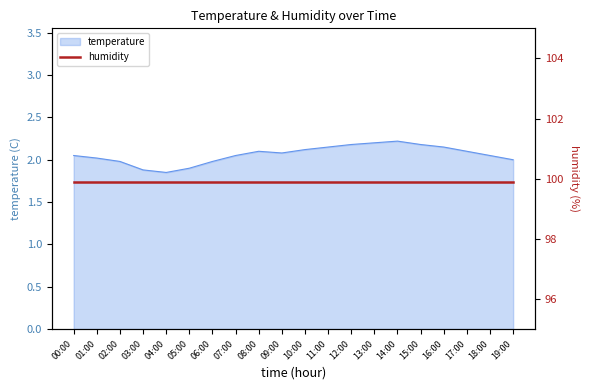

Reading left to right, list all the values displayed in this chart.

2.0	2.0	2.0	1.9	1.9	1.9	2.0	2.0	2.1	2.1	2.1	2.1	2.2	2.2	2.2	2.2	2.1	2.1	2.0	2.0